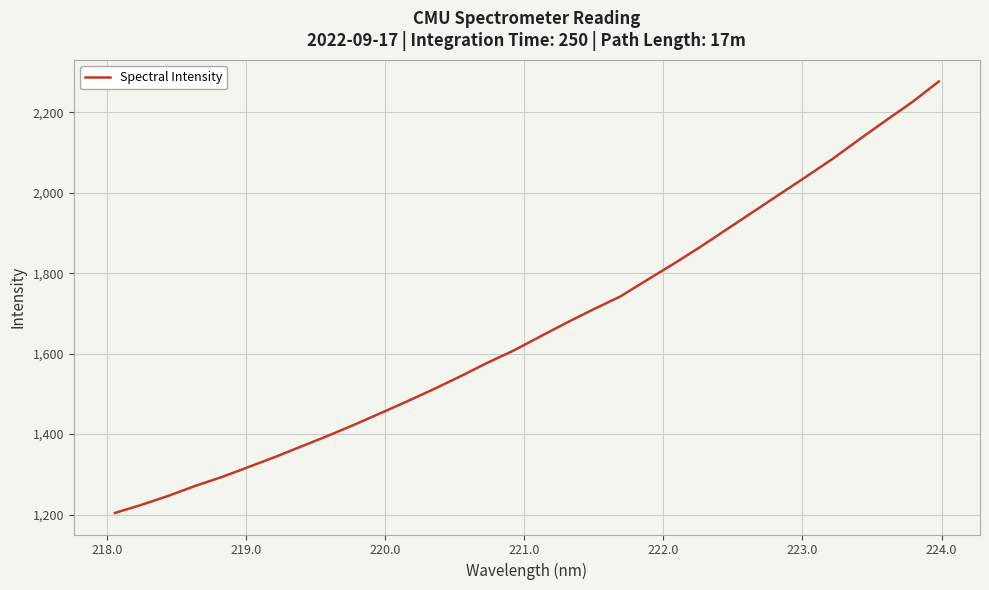

What is the maximum value shown in the chart?

2276.8